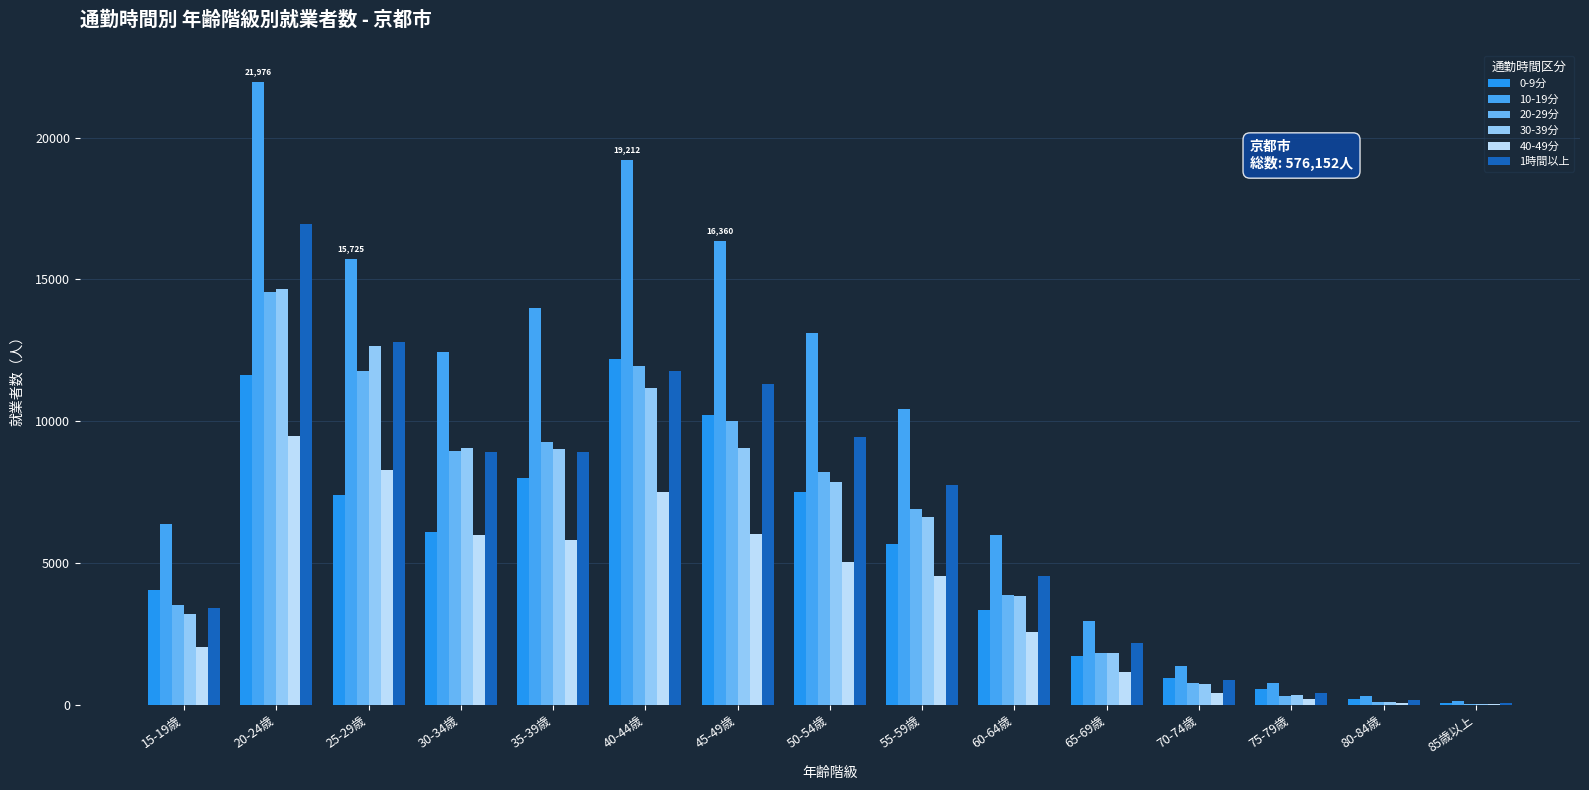

How many data points does each series have?

15